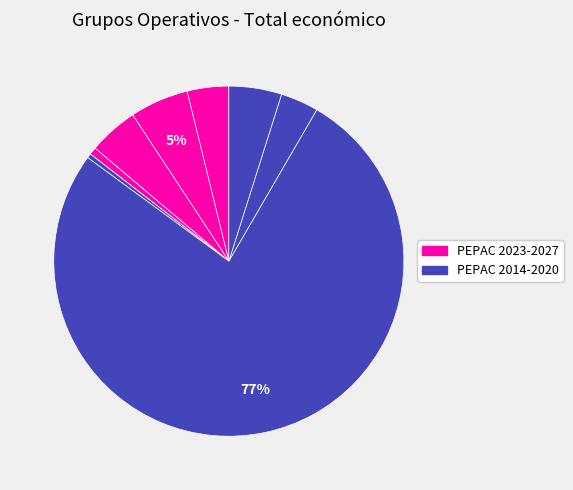

How many slices are in this pie chart?

8